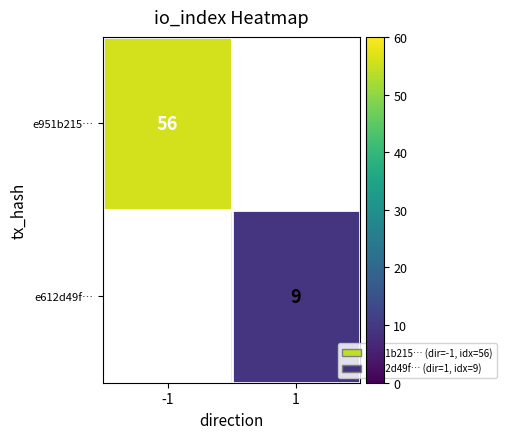

The value of e951b215… at -1 is 11. True or false?

False